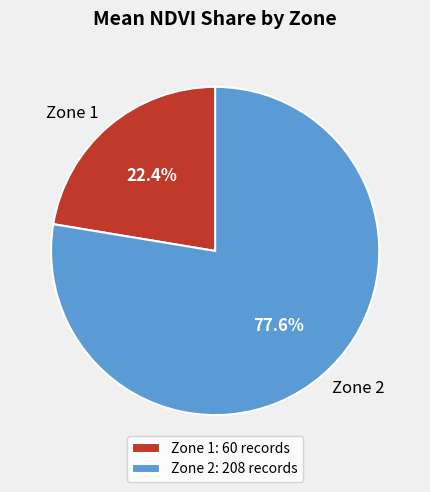

Is Zone 1 the majority of the pie?

No